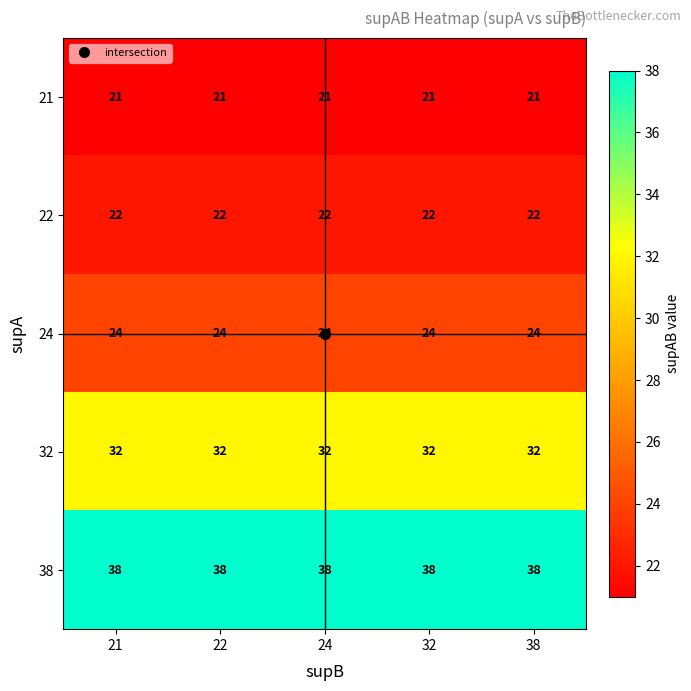

Rank the series at 24 from highest to lowest value.

38, 32, 24, 22, 21